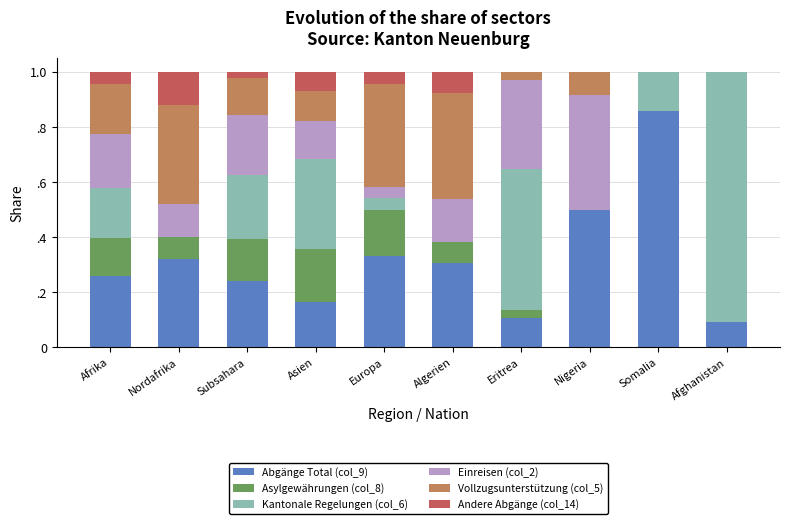

Are the bars grouped side by side (vs. stacked)?

No